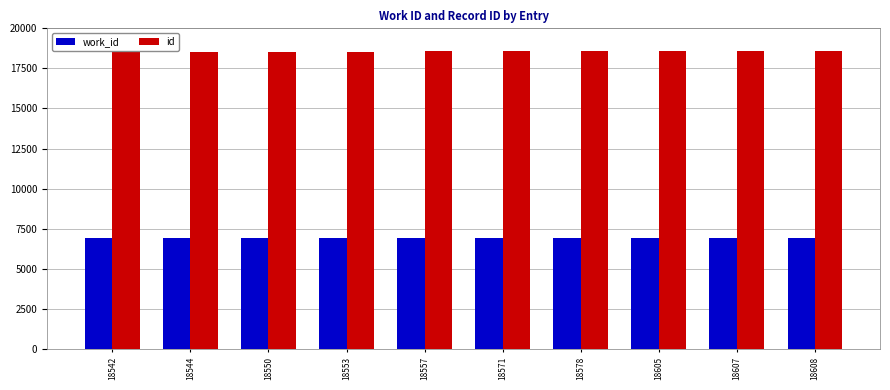

How many categories are shown in the chart?

10